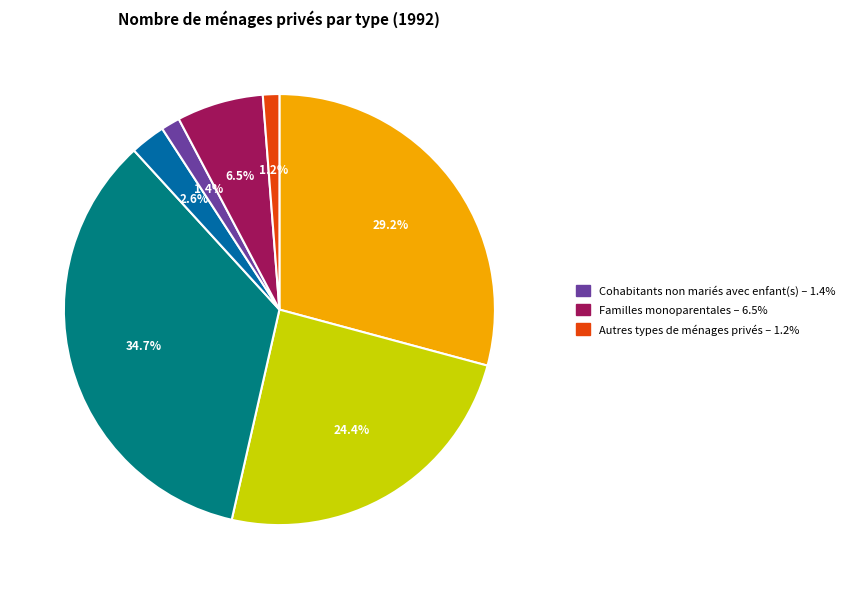

Is there a majority slice in this chart?

No